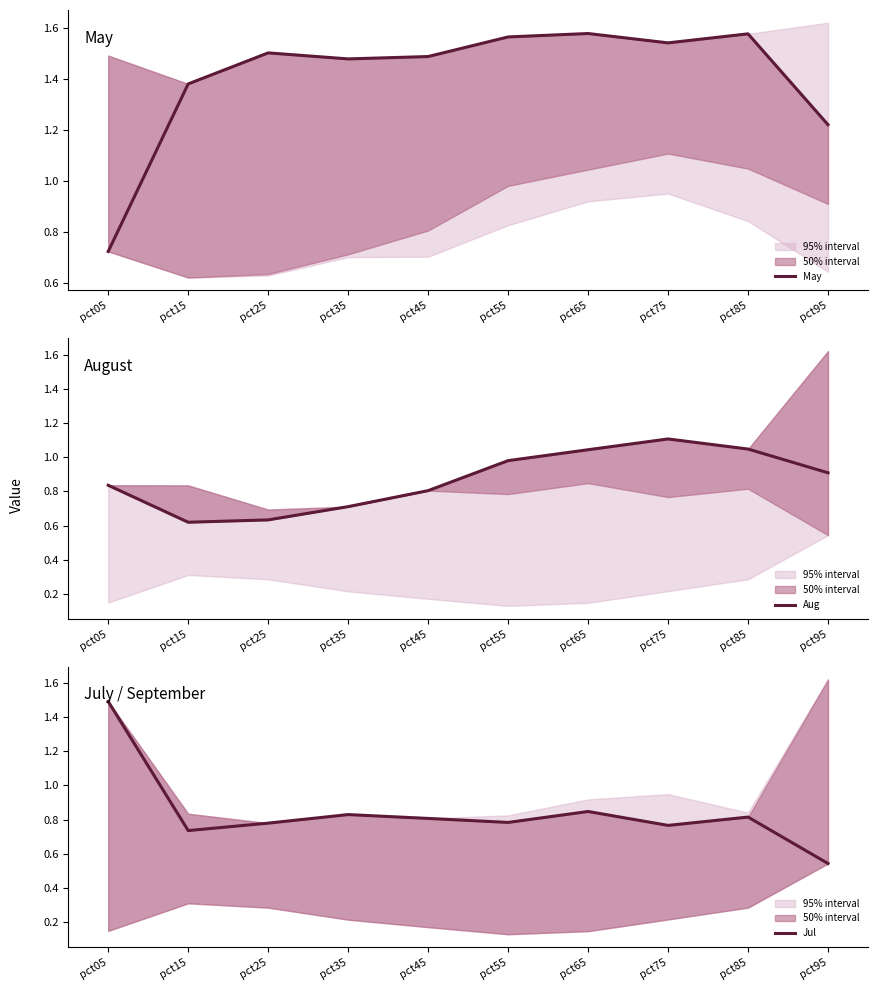

Reading left to right, extract all data points from this chart.

May: pct05=0.7	pct15=1.4	pct25=1.5	pct35=1.5	pct45=1.5	pct55=1.6	pct65=1.6	pct75=1.5	pct85=1.6	pct95=1.2
Aug: pct05=0.8	pct15=0.6	pct25=0.6	pct35=0.7	pct45=0.8	pct55=1.0	pct65=1.0	pct75=1.1	pct85=1.0	pct95=0.9
Jul: pct05=1.5	pct15=0.7	pct25=0.8	pct35=0.8	pct45=0.8	pct55=0.8	pct65=0.8	pct75=0.8	pct85=0.8	pct95=0.5